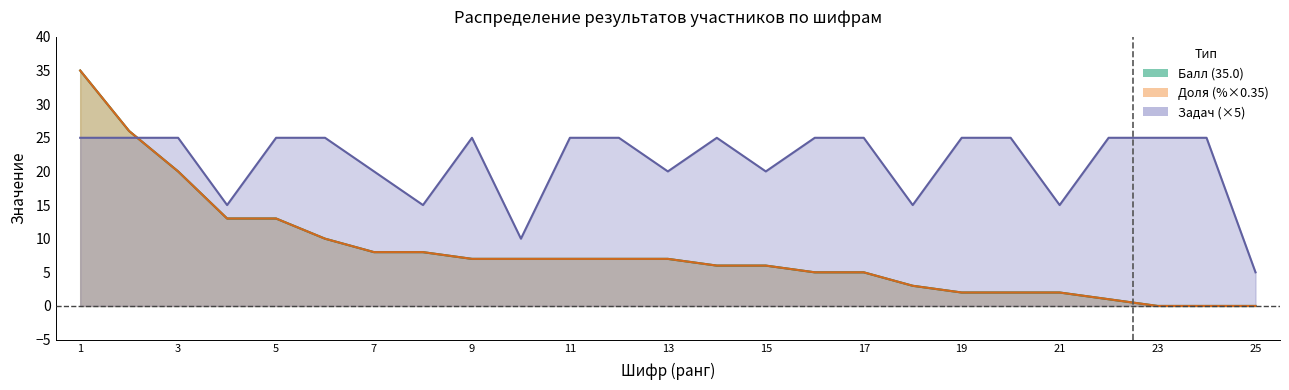

True or false: Балл (35.0) and Доля cross at least once.

True